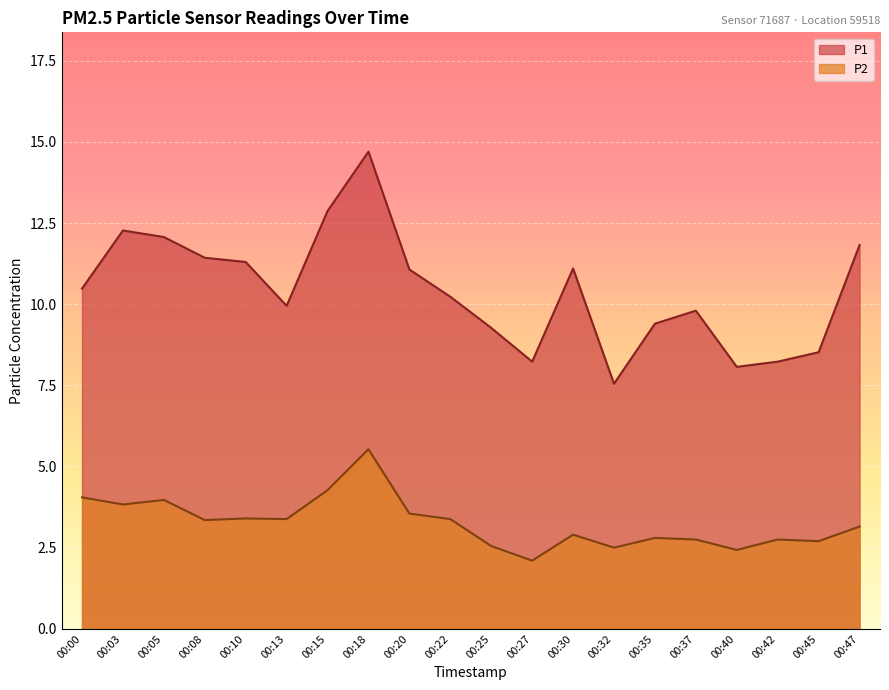

Where is the first local maximum for P1?

00:03